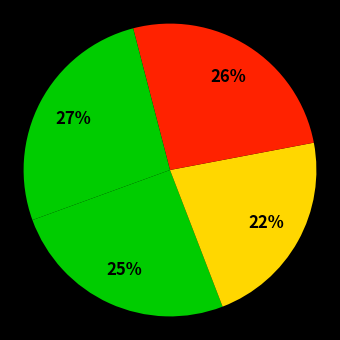

Rank the categories by value from lowest to highest.

Walking on Air, One of Those Hideous Books, Bound, Godless